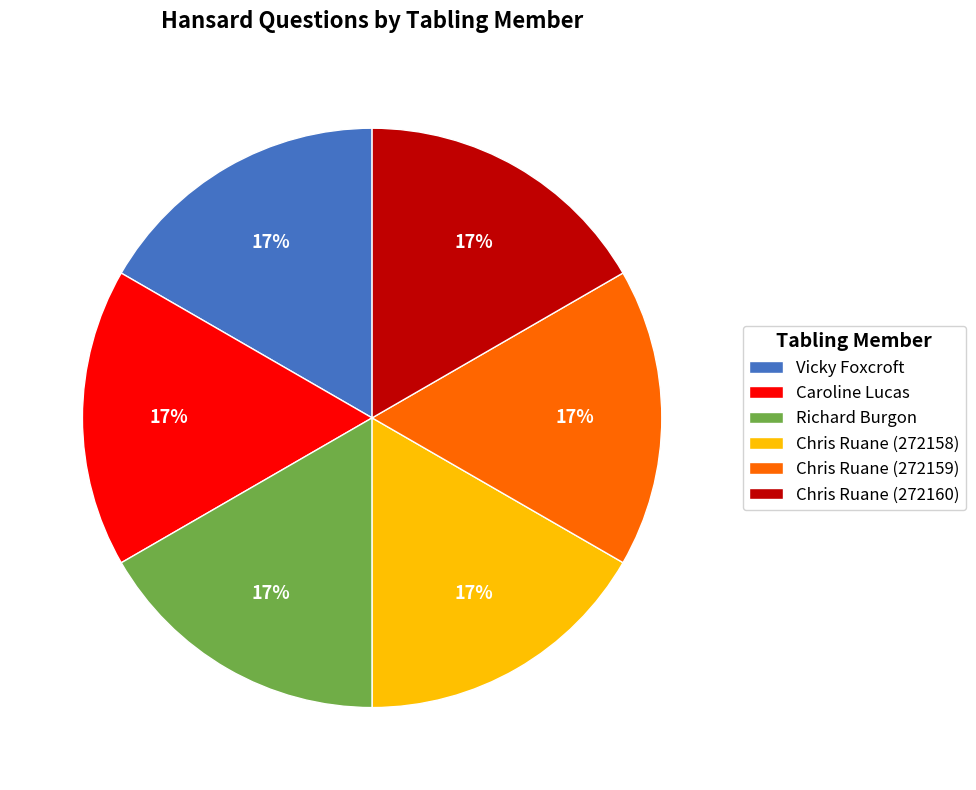

How many slices are in this pie chart?

6